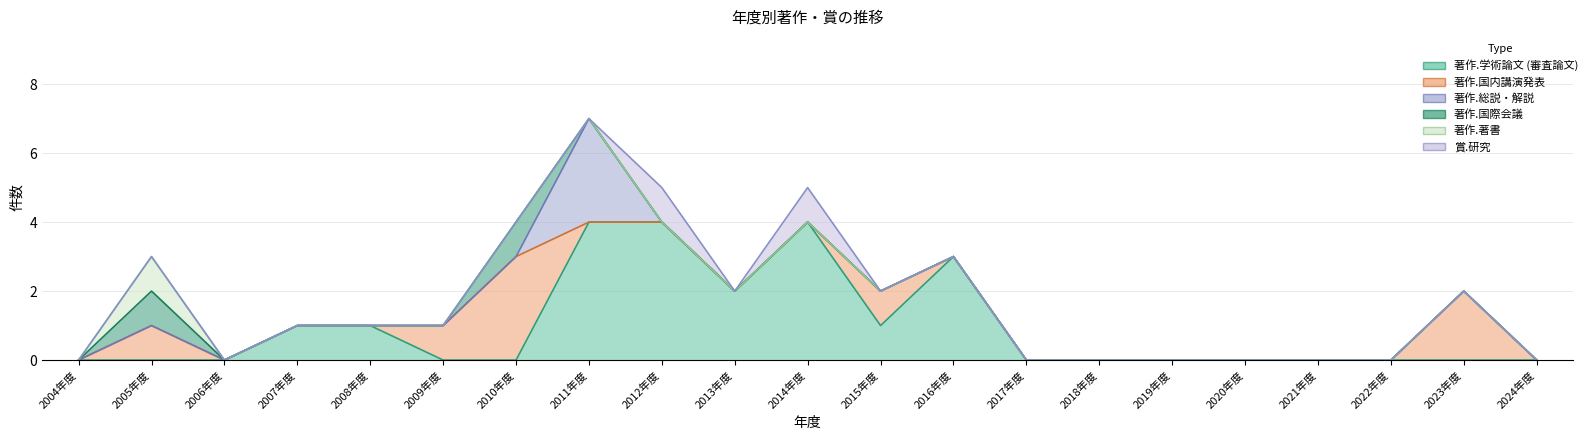

True or false: 著作.国内講演発表 and 著作.著書 intersect in this chart.

False